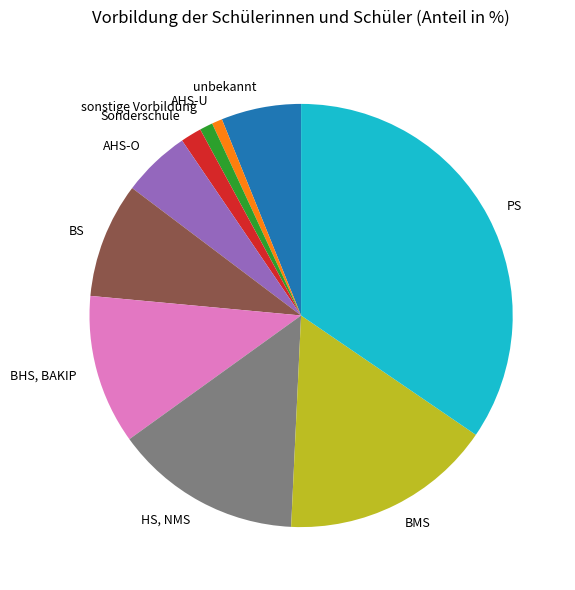

Does Sonderschule represent more than half of the total?

No